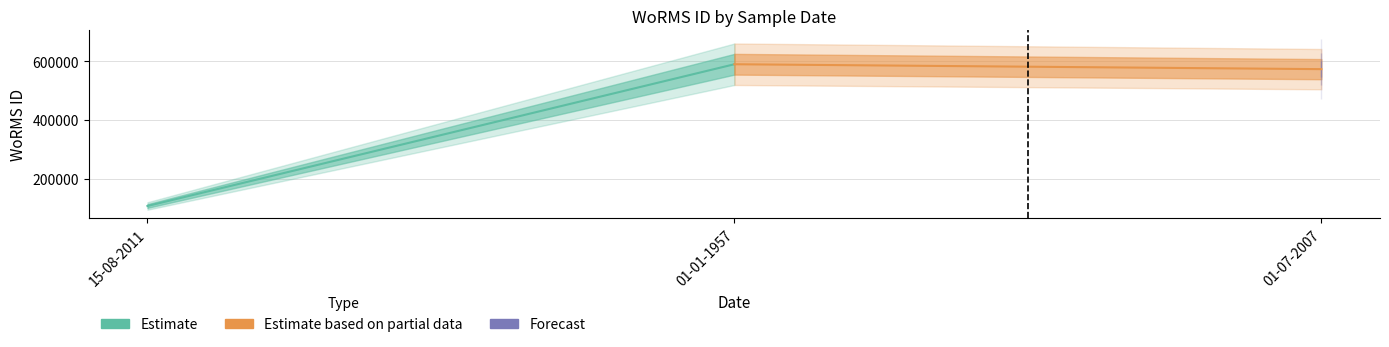

Reading left to right, transcribe all the data shown in this chart.

Estimate: 106287	590566
Estimate based on partial data: 590566	573819